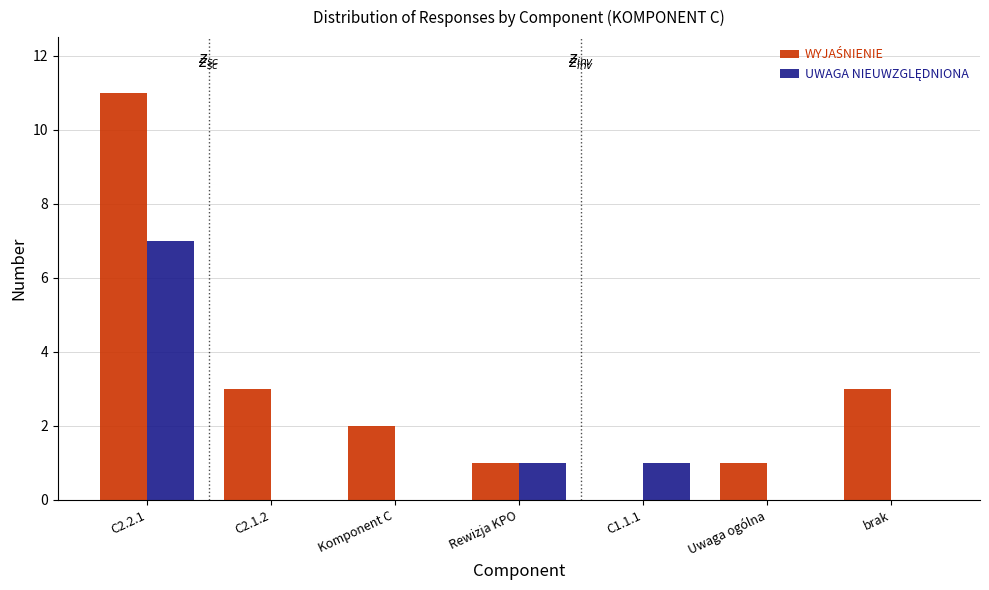

What is the maximum value shown in the chart?

11